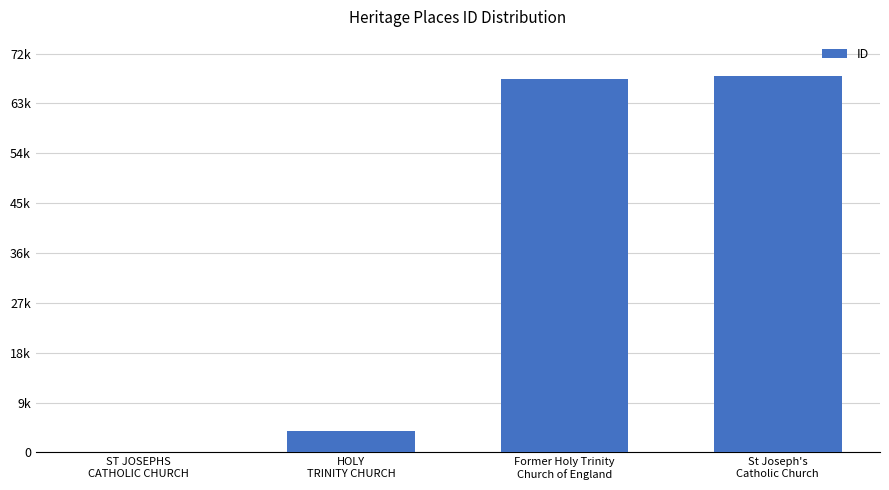

Where does the data first go above 67479?

St Joseph's
Catholic Church